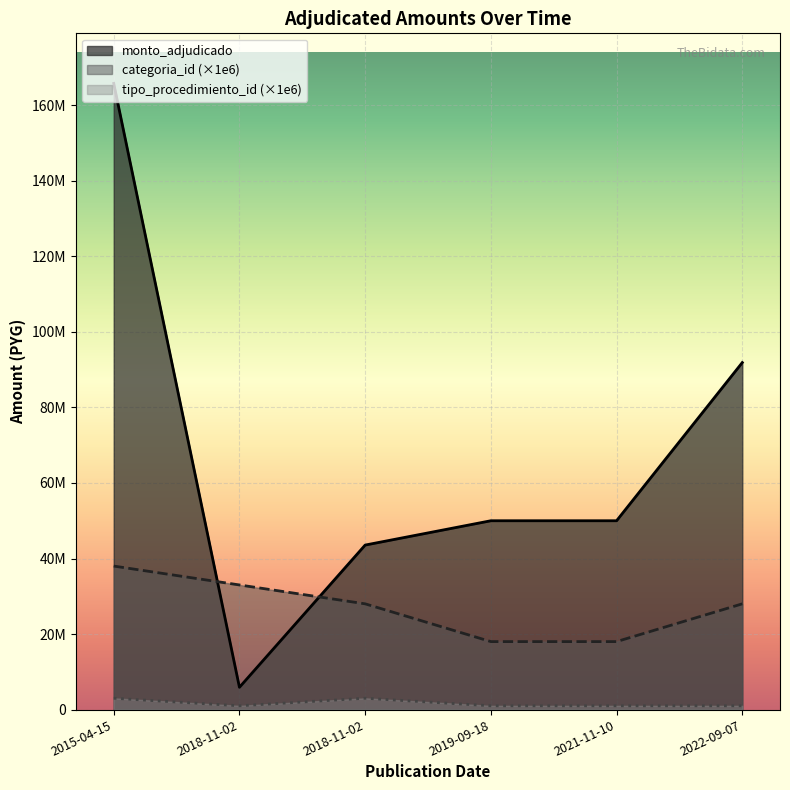

List the series in order of their peak value, lowest first.

tipo_procedimiento_id (×1e6), categoria_id (×1e6), monto_adjudicado